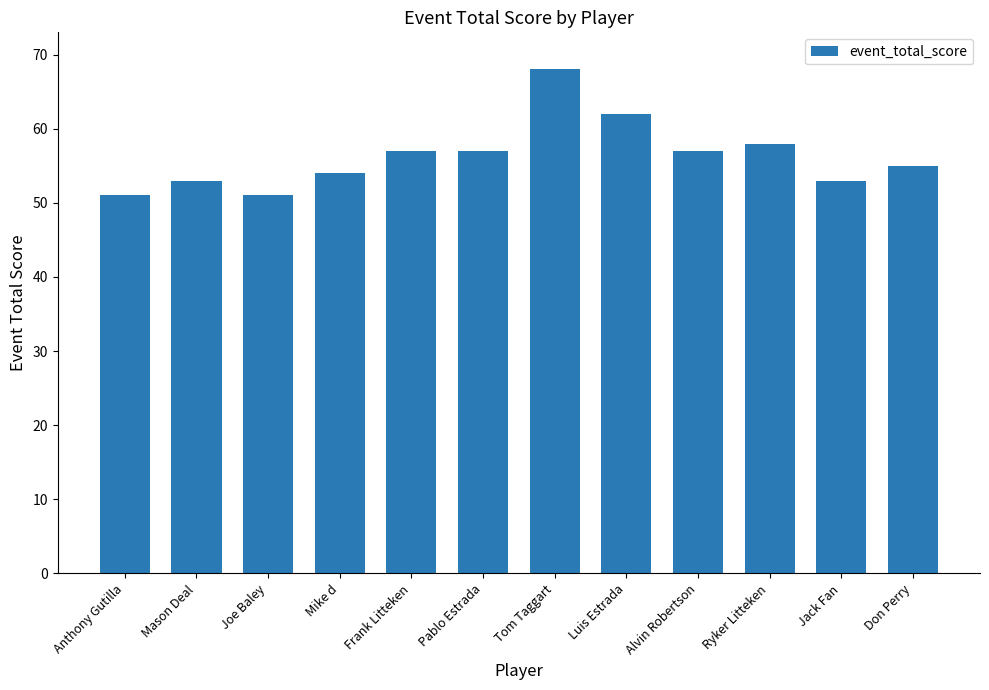

Reading right to left, list all the values displayed in this chart.

Don Perry=55	Jack Fan=53	Ryker Litteken=58	Alvin Robertson=57	Luis Estrada=62	Tom Taggart=68	Pablo Estrada=57	Frank Litteken=57	Mike d=54	Joe Baley=51	Mason Deal=53	Anthony Gutilla=51